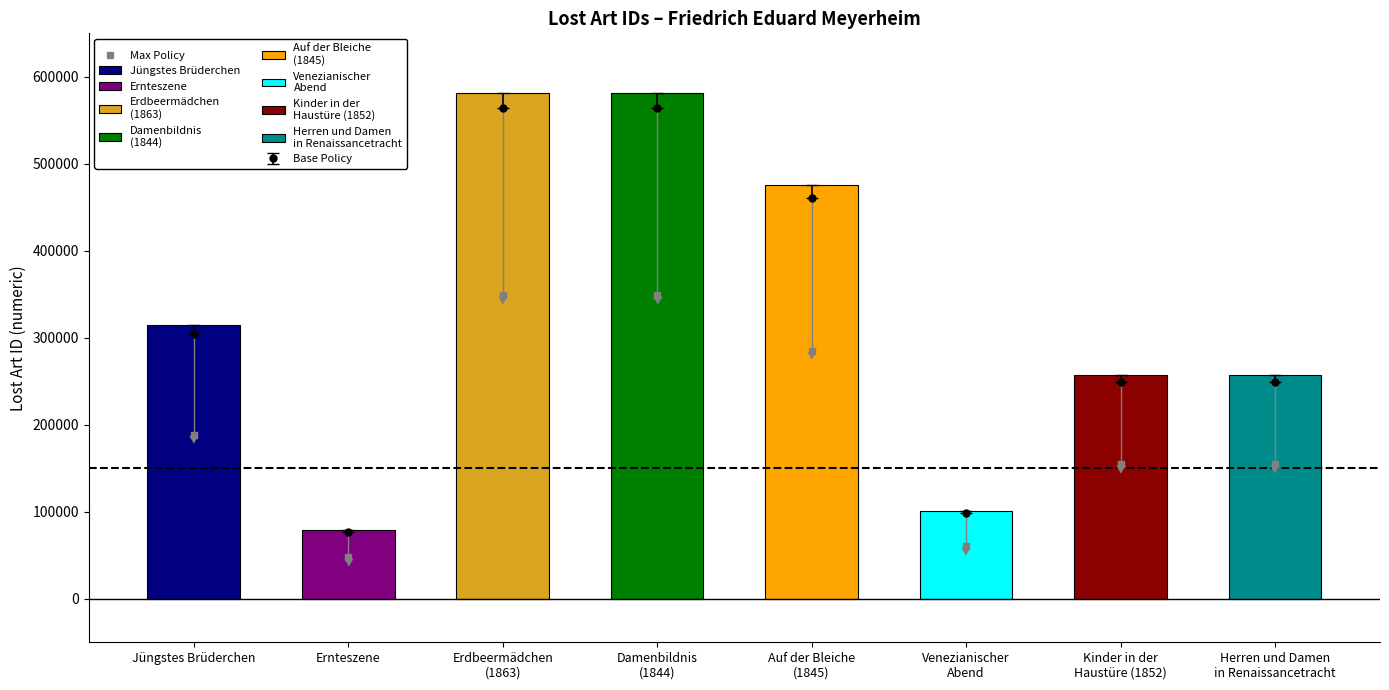

At which label does the data first exceed 188513?

Jüngstes Brüderchen